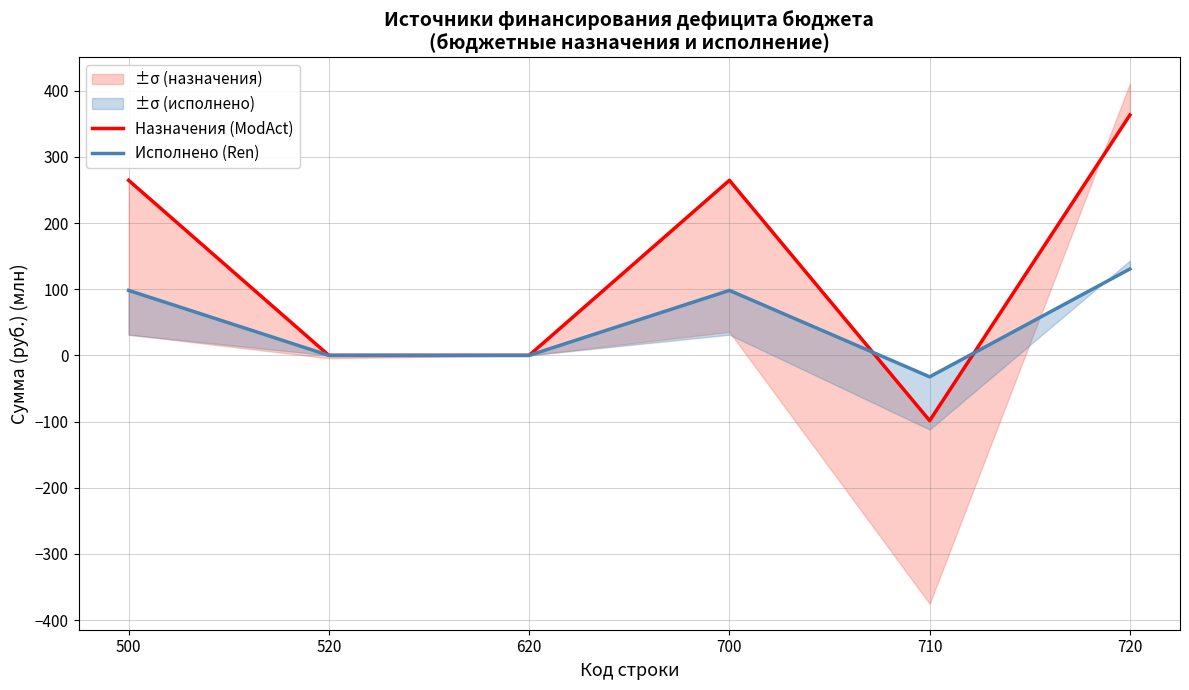

Reading left to right, what are all the values shown in this chart?

Назначения (ModAct): 264.5	0.0	0.0	264.5	-98.7	363.2
Исполнено (Ren): 98.2	0.0	0.0	98.2	-32.4	130.6